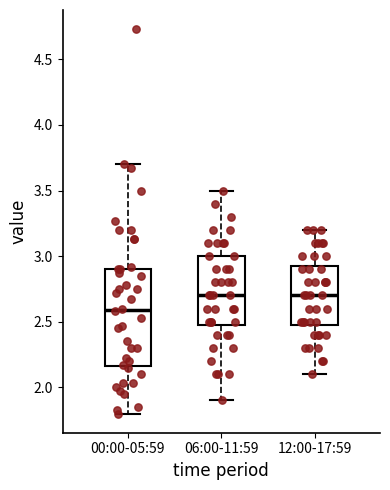

Comparing the boxes themselves (not the whiskers), which one is the tallest?

00:00-05:59